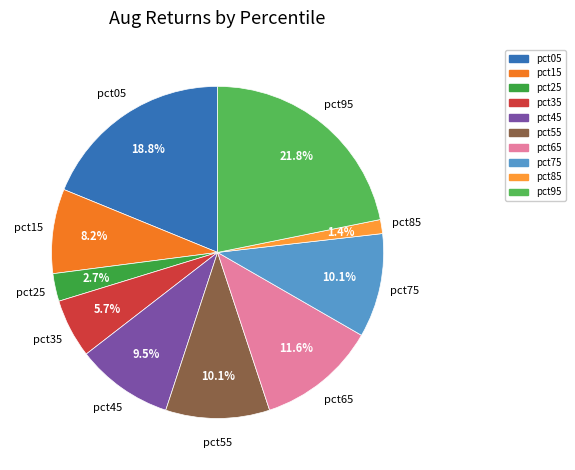

Which slice is the largest?

pct95